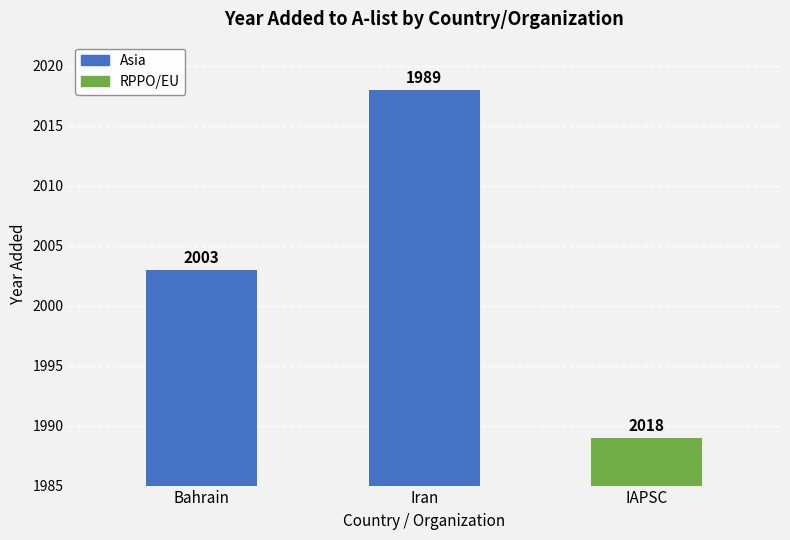

Count the number of categories in the chart.

3